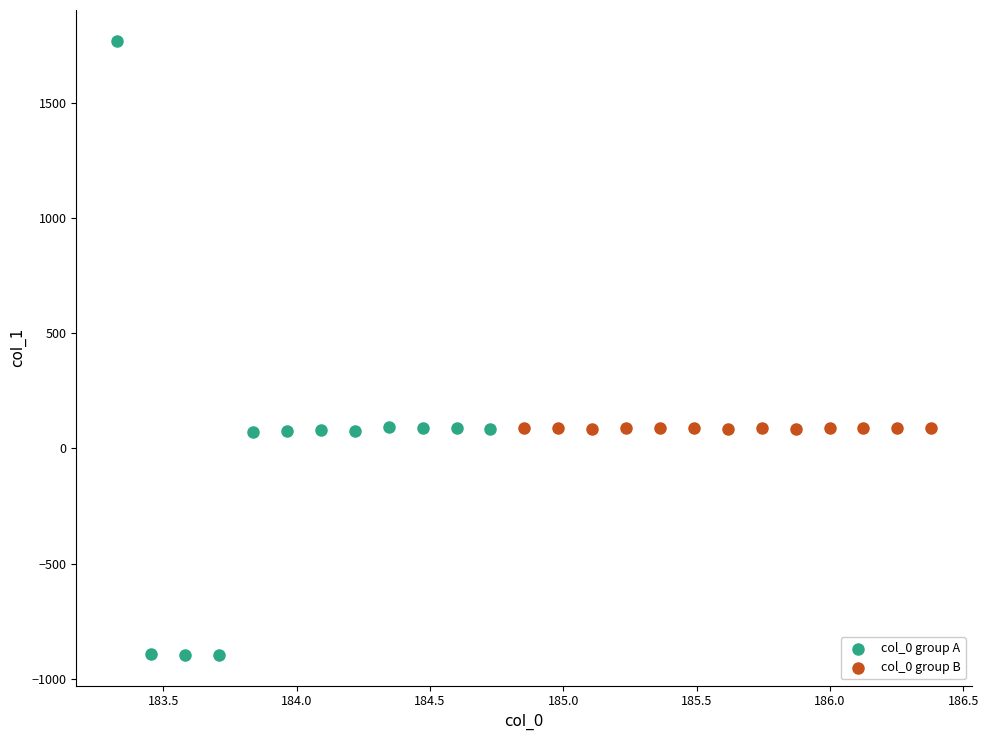

What are all the series names shown in the legend?

col_0 group A, col_0 group B